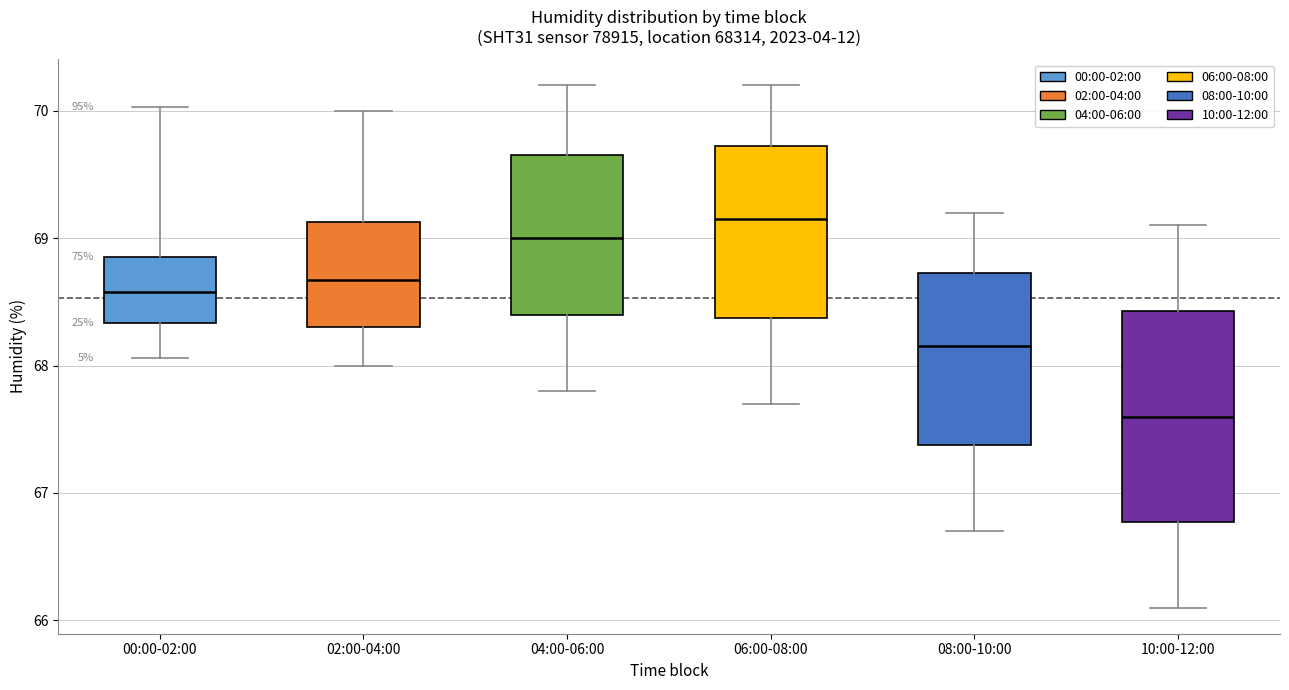

Reading left to right, transcribe this box plot: for each box, give where its median line is, the range the box spans, and where its two whiskers end, as read against the y-axis. The values are not printed on the chart, so give them approximately, as read against the axis.

00:00-02:00: median 68.6, box 68.3 to 68.9, whiskers 68.1 to 70.0
02:00-04:00: median 68.7, box 68.3 to 69.1, whiskers 68.0 to 70.0
04:00-06:00: median 69.0, box 68.4 to 69.7, whiskers 67.8 to 70.2
06:00-08:00: median 69.2, box 68.4 to 69.7, whiskers 67.7 to 70.2
08:00-10:00: median 68.2, box 67.4 to 68.7, whiskers 66.7 to 69.2
10:00-12:00: median 67.6, box 66.8 to 68.4, whiskers 66.1 to 69.1